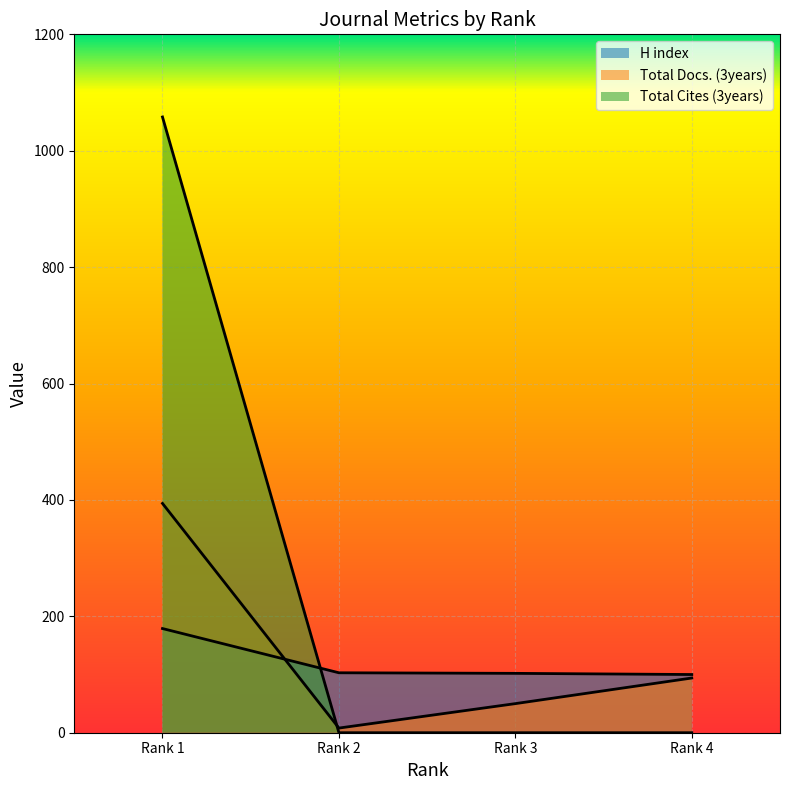

At which category is the sum across all series the highest?

Rank 1